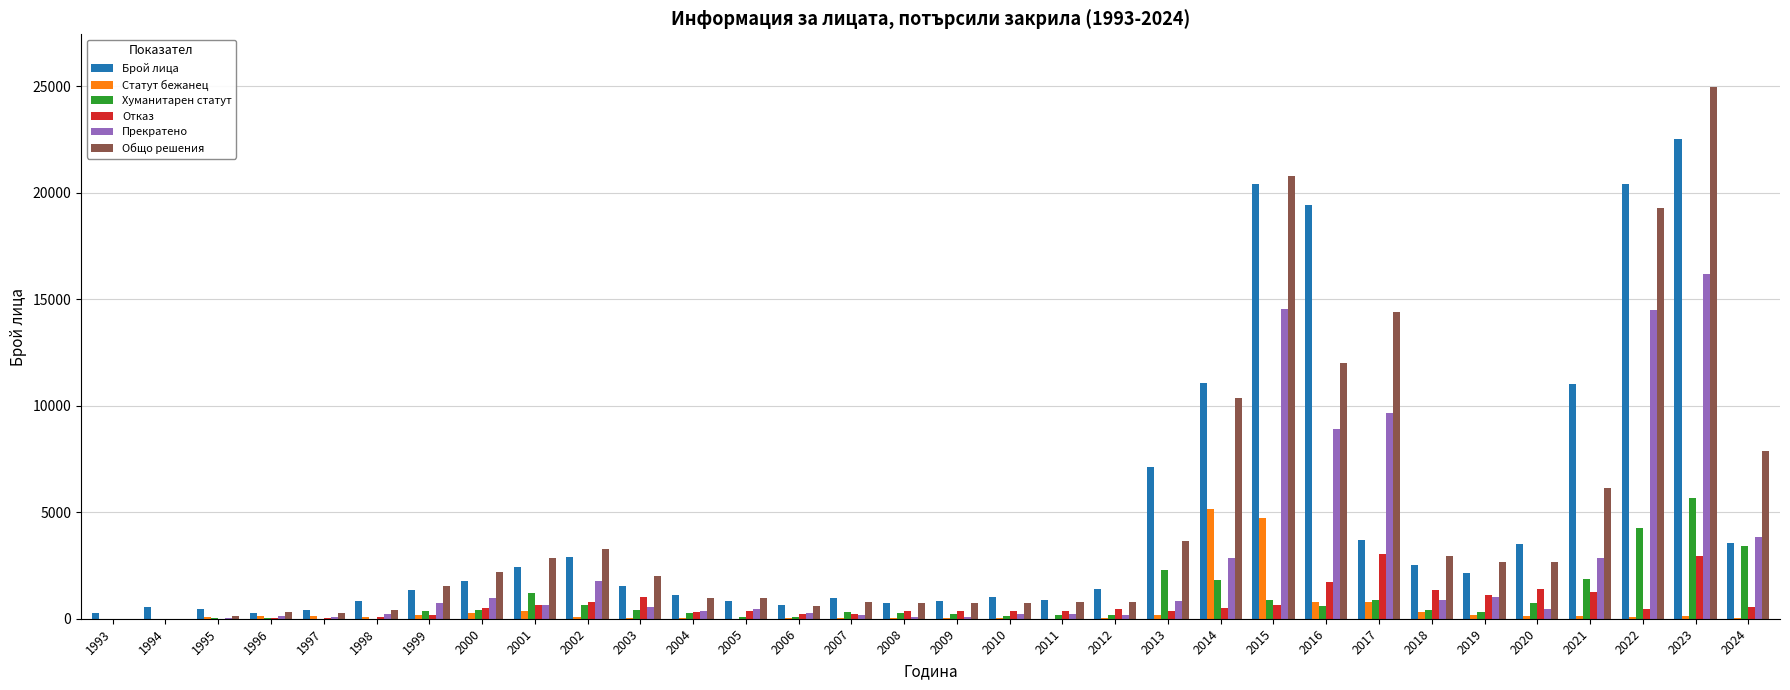

What is the maximum value shown in the chart?

24949